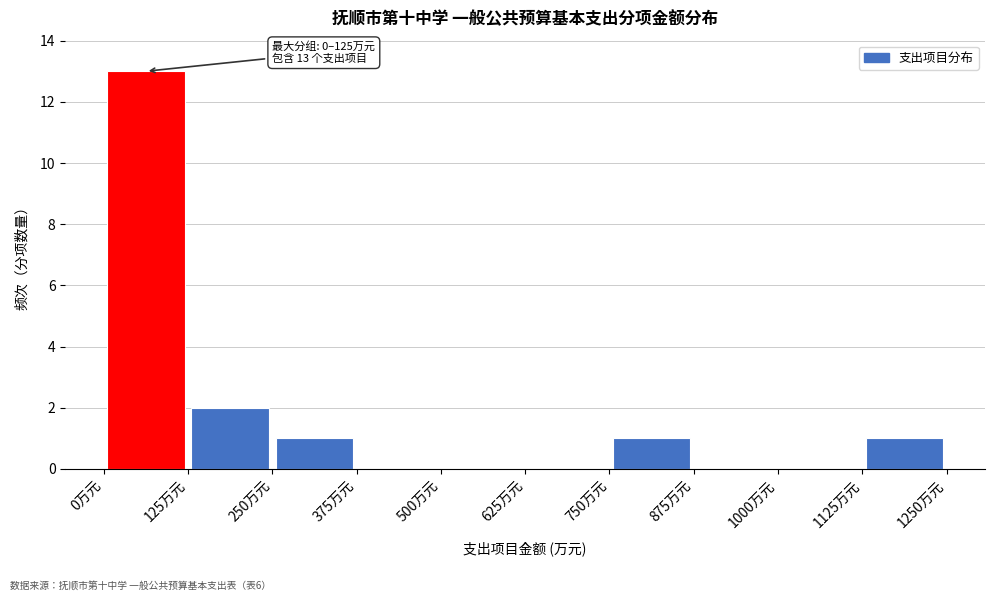

Which range on the x-axis has the tallest bar?

0 to 120